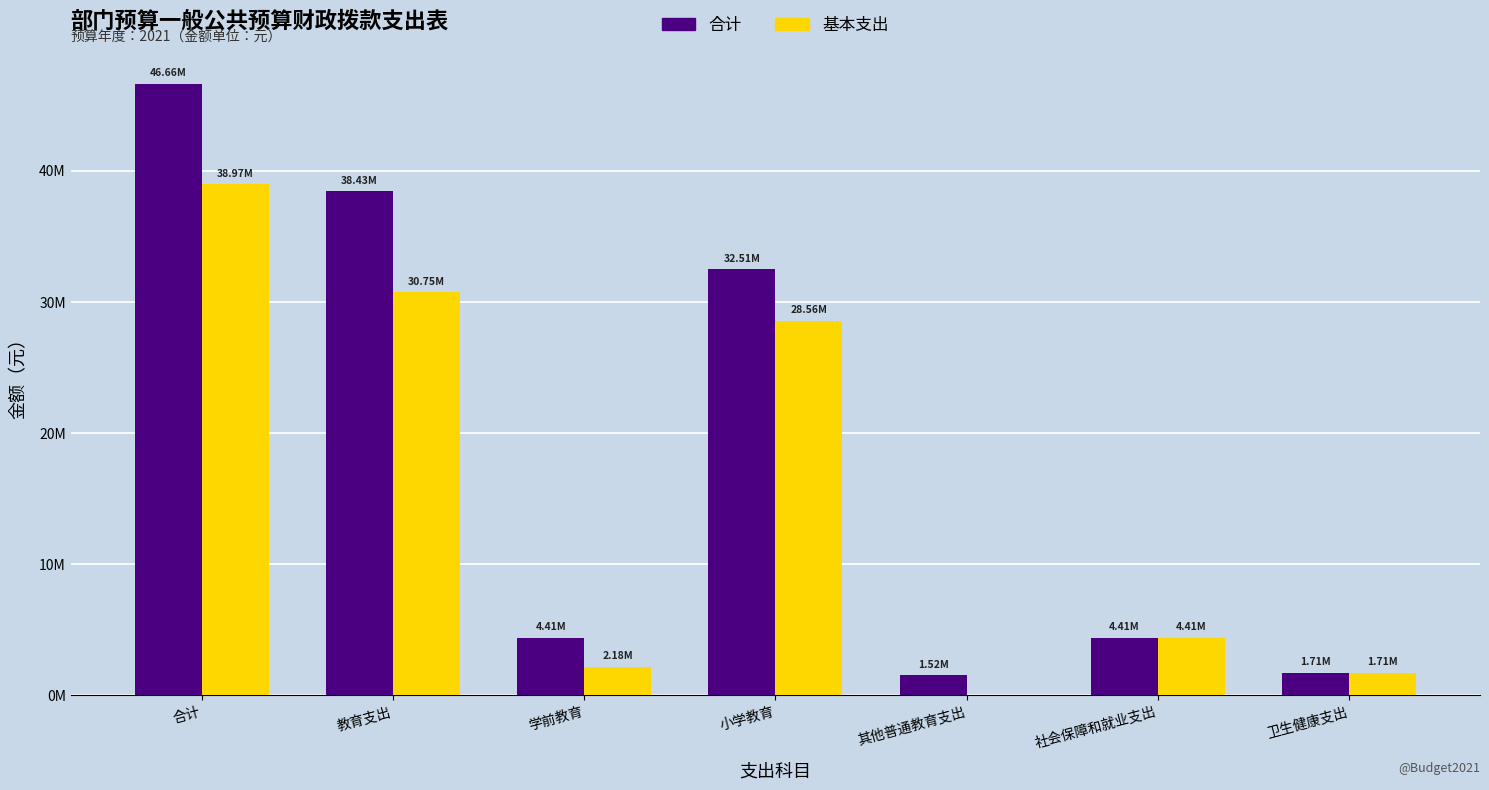

Which category has the lowest value in the 合计 series?

其他普通教育支出